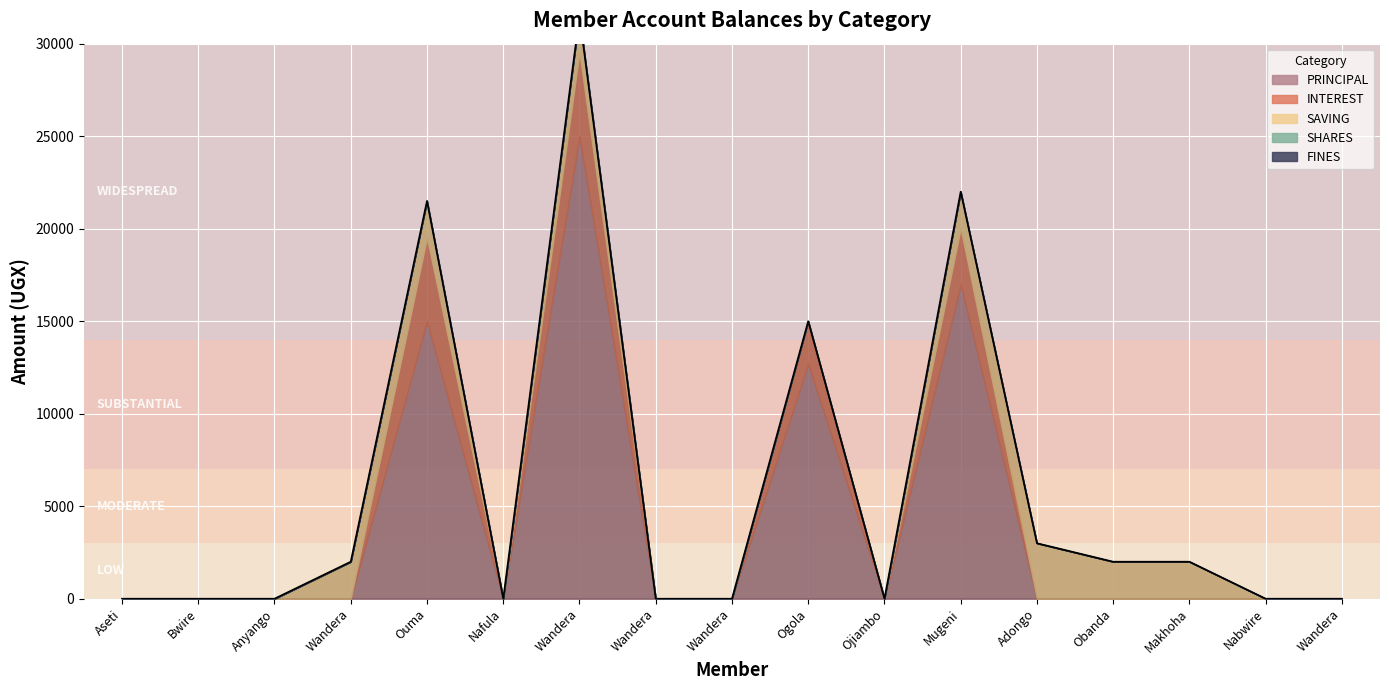

Which series has the largest total across all categories?

PRINCIPAL